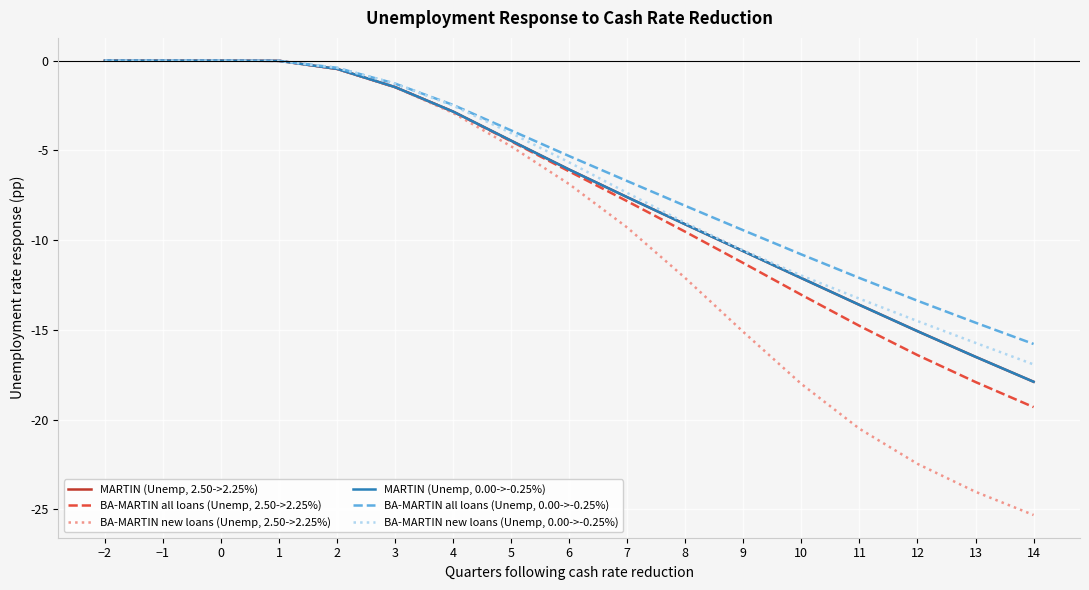

Is this an area chart (filled region under the line)?

No